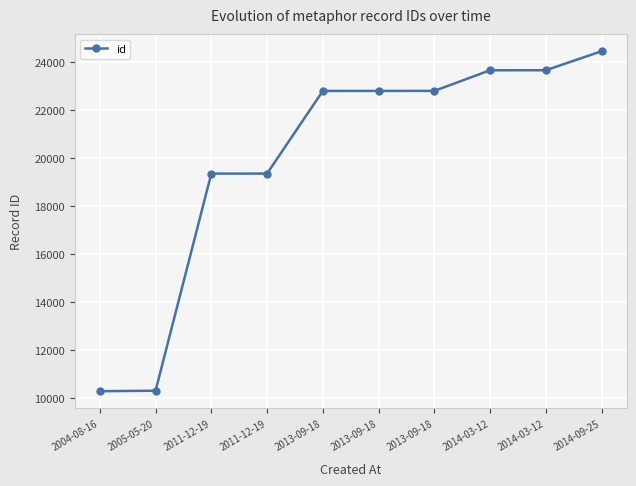

Which category has the lowest value across all series?

2004-08-16